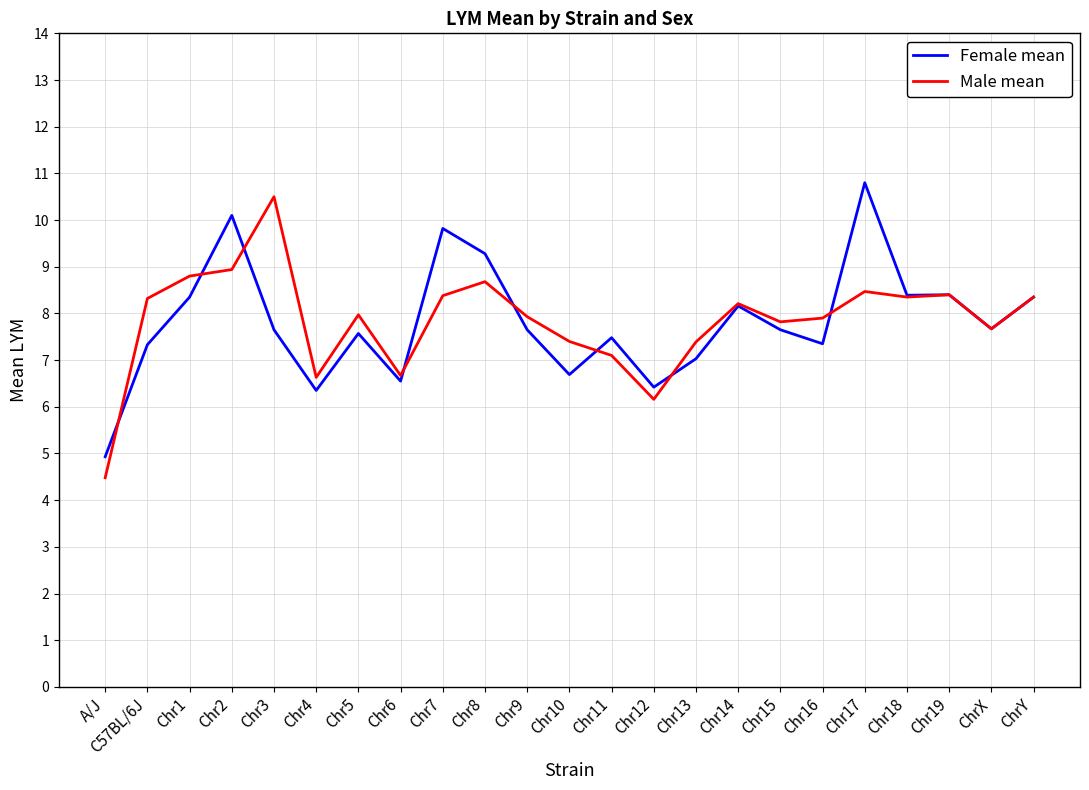

What position from the right is ChrX?

2